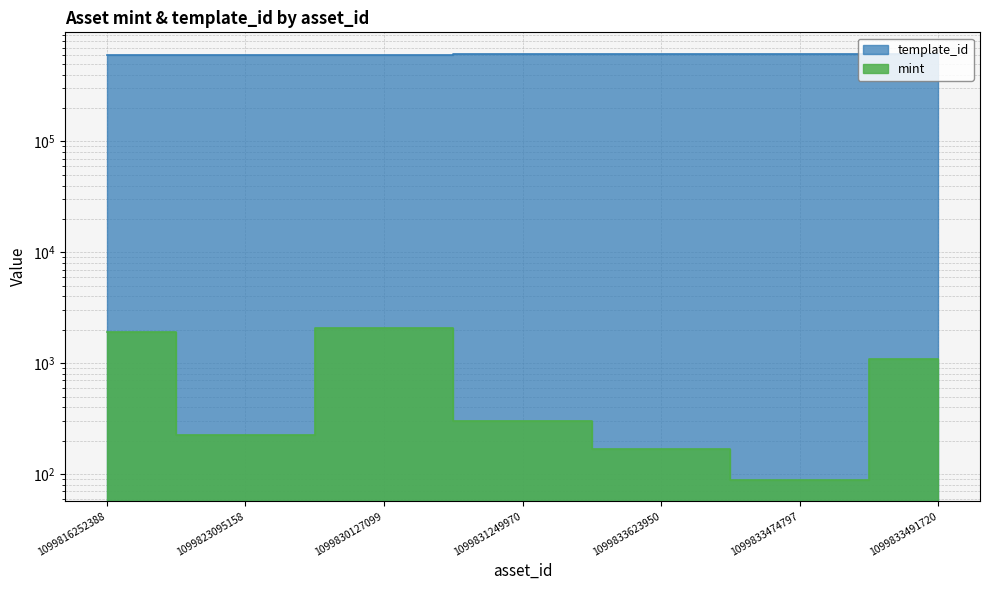

What is the difference between the maximum and minimum values in the template_id series?

22275